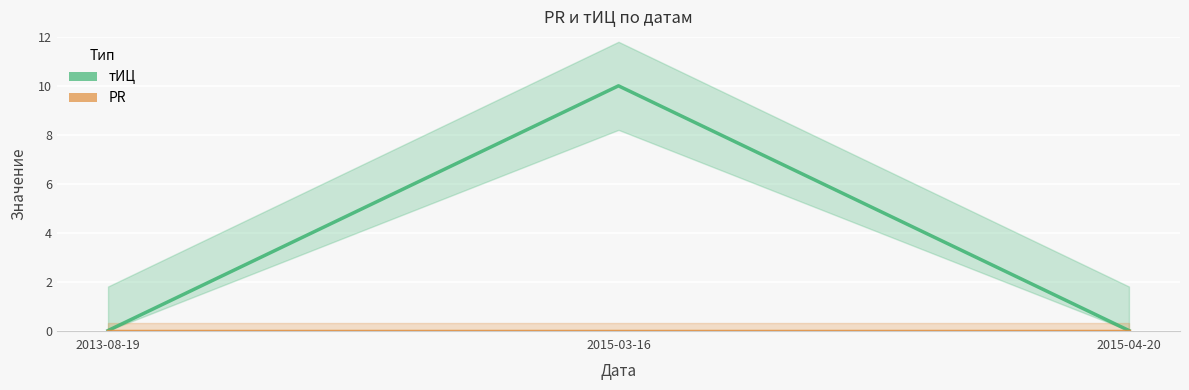

What is the difference between the maximum and minimum values in the тИЦ series?

10